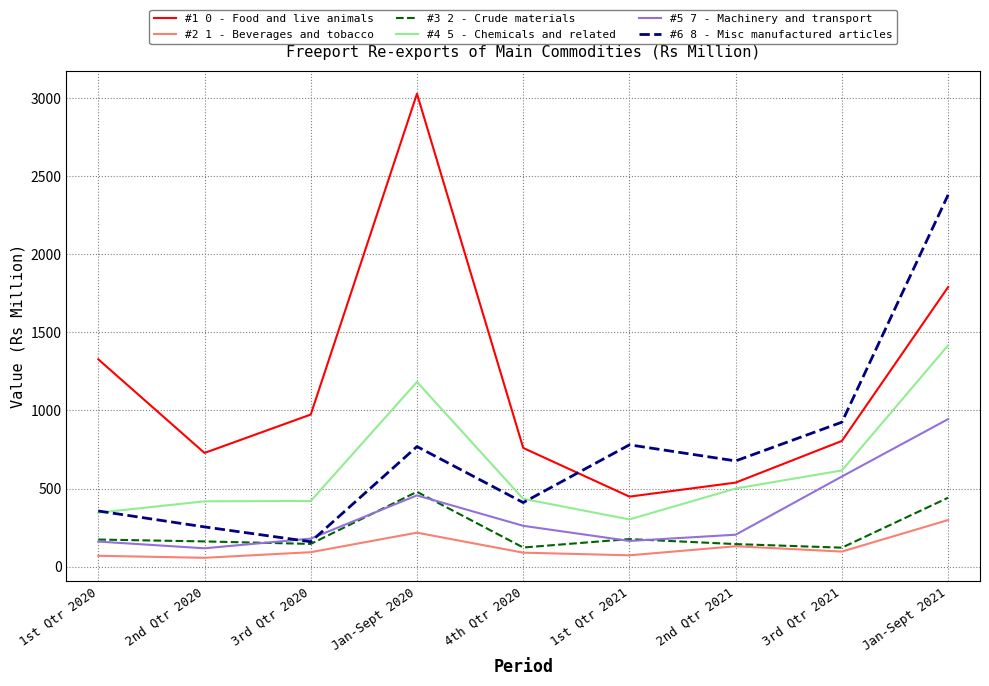

True or false: #5 7 - Machinery and transport has a value of 164 at 1st Qtr 2021.

True